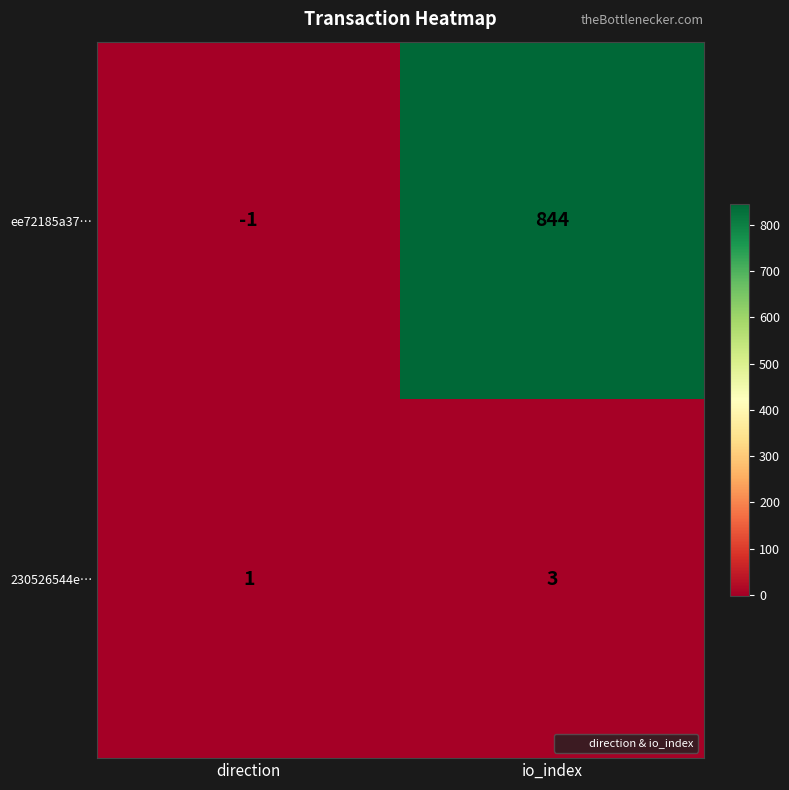

How many distinct data groups are displayed?

2